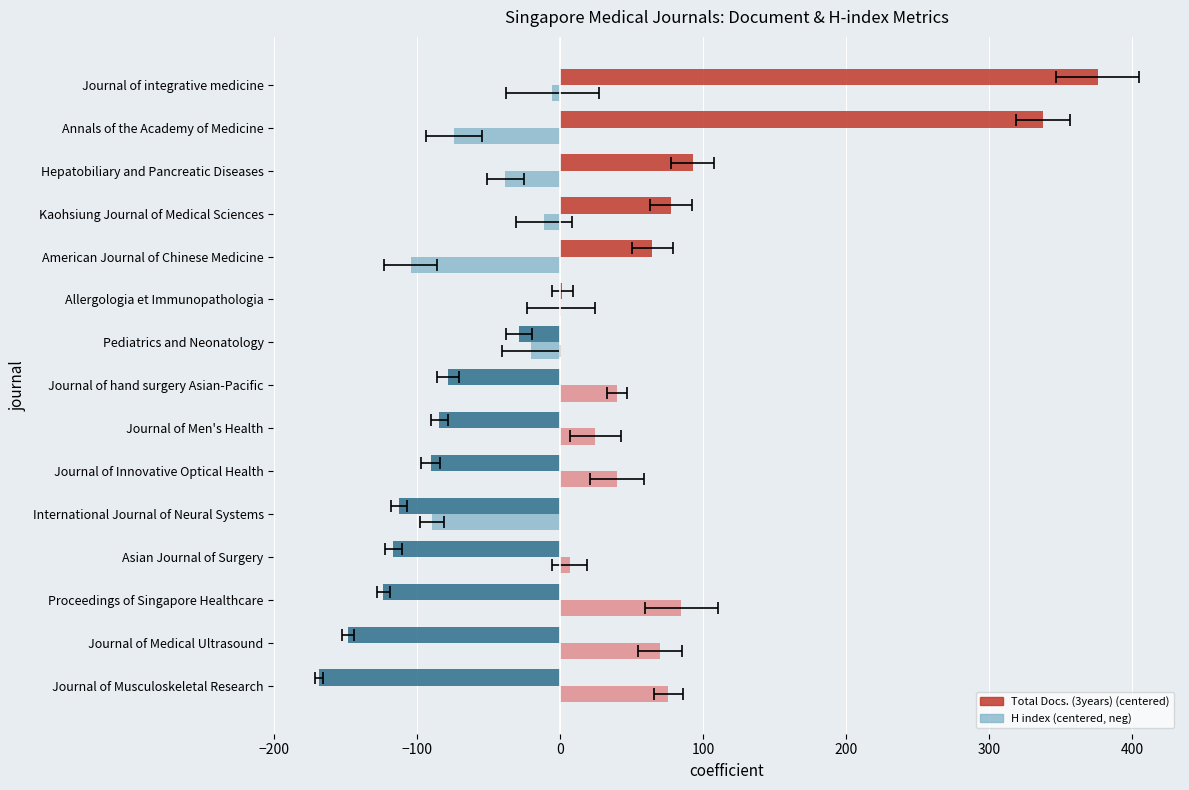

Does the chart contain any negative values?

Yes